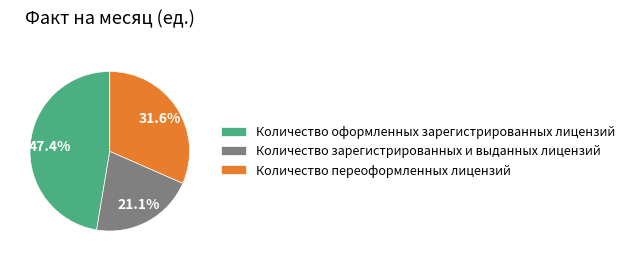

Between Количество переоформленных лицензий and Количество оформленных зарегистрированных лицензий, which is larger?

Количество оформленных зарегистрированных лицензий